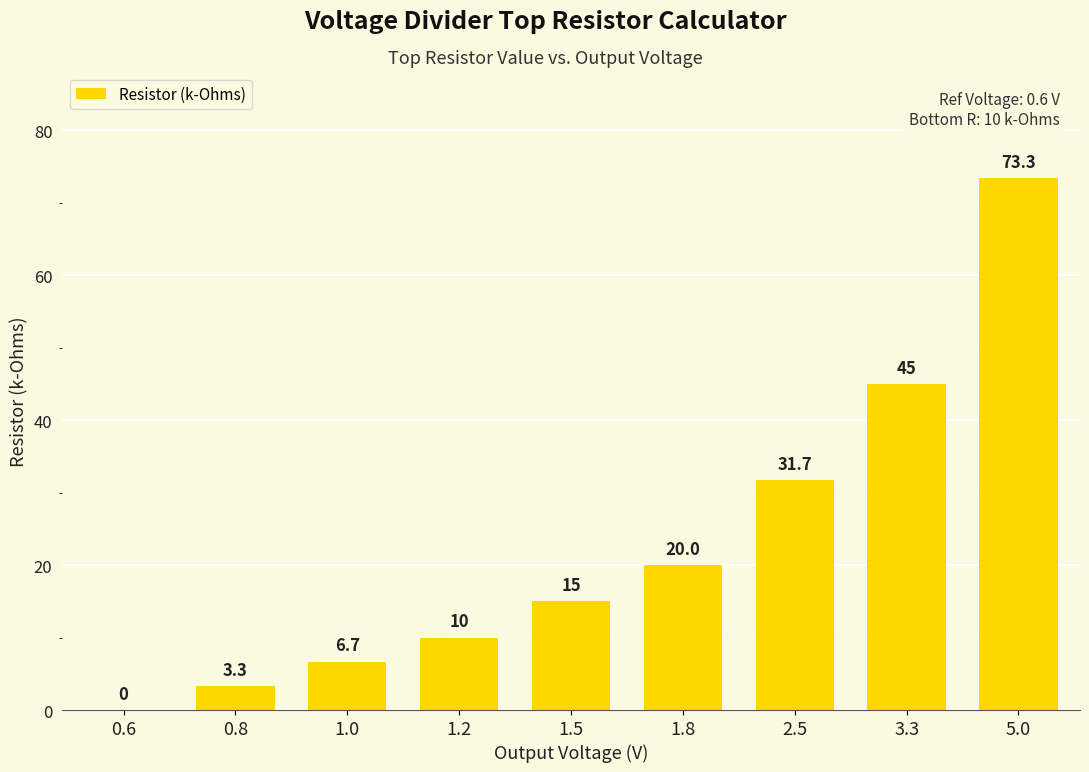

How many values are above zero?

8